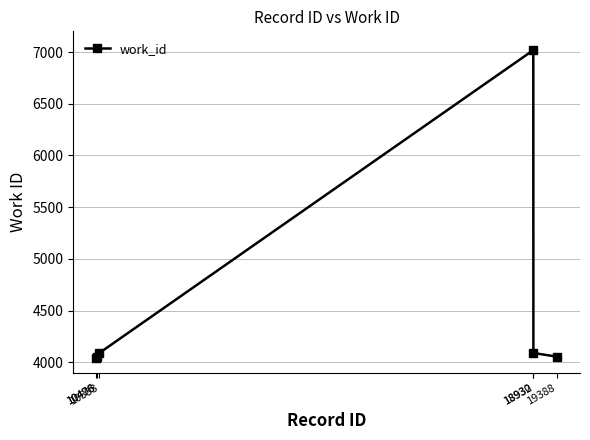

How many data points does each series have?

6